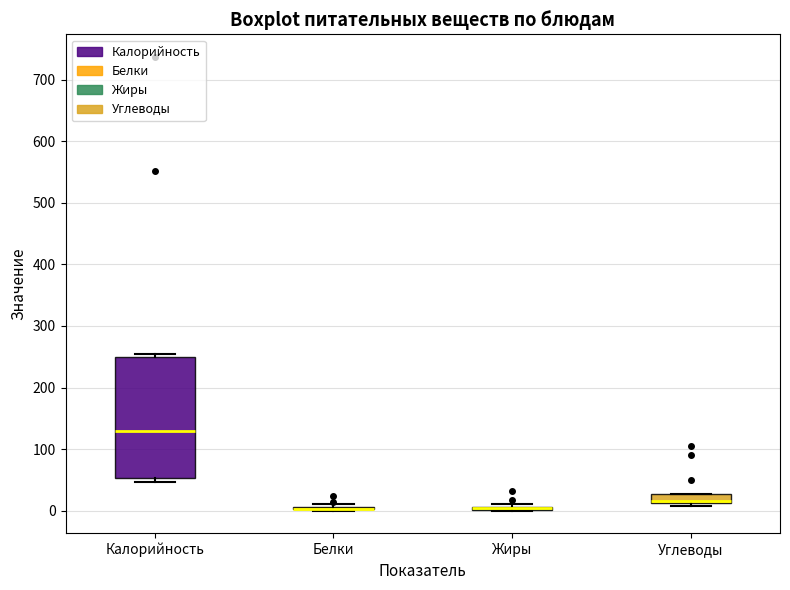

Comparing the boxes themselves (not the whiskers), which one is the tallest?

Калорийность